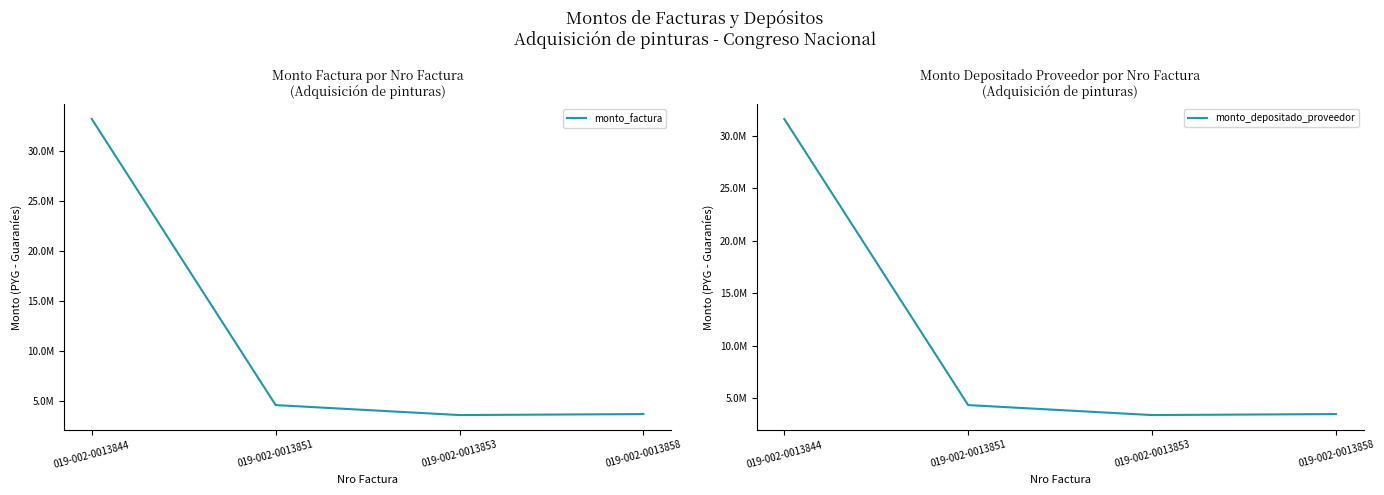

What is the value of the monto_depositado_proveedor point at the 4th from the left?

3471084